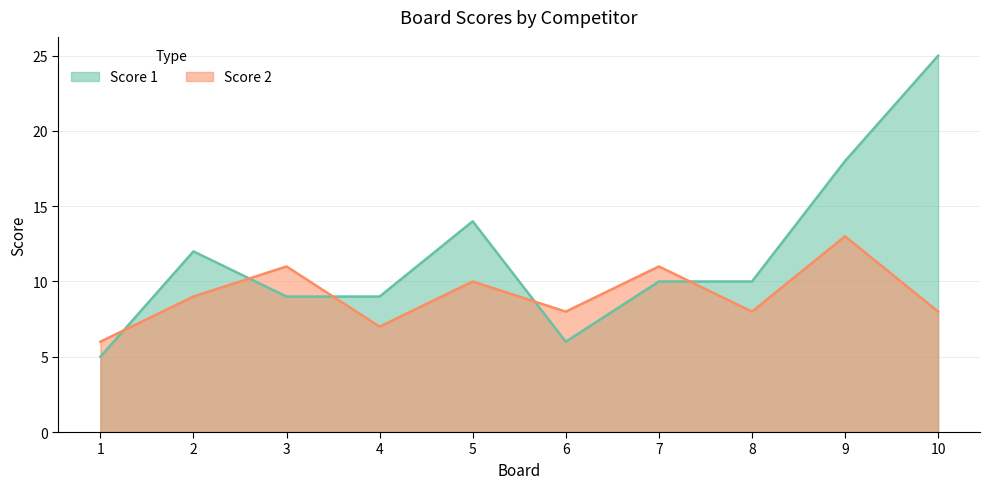

List the series in order of their overall mean, highest first.

Score 1, Score 2